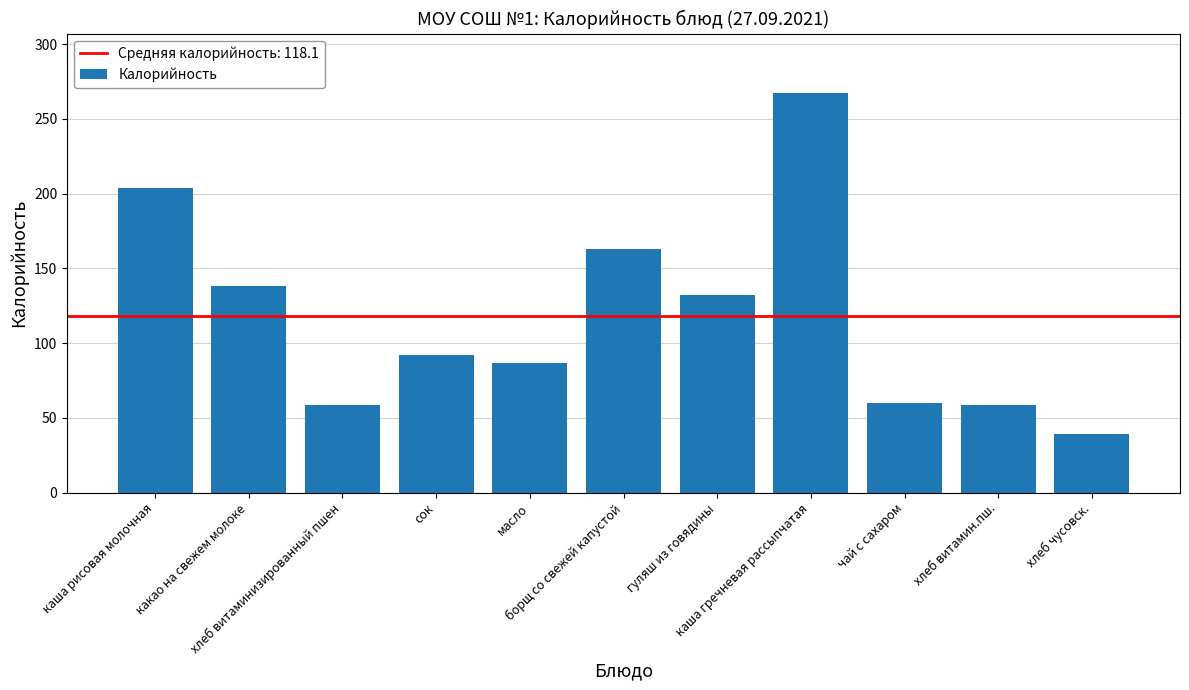

At which label does the data first exceed 92?

каша рисовая молочная